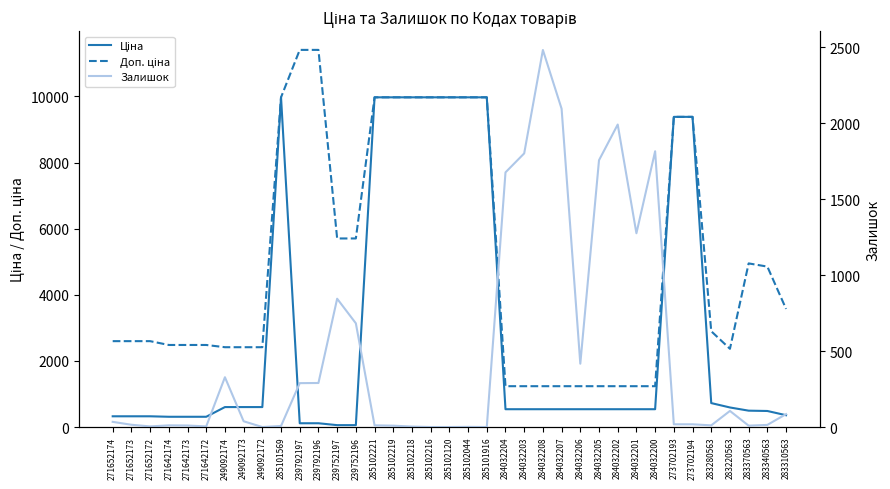

What is the label of the 27th point from the left?

284032205